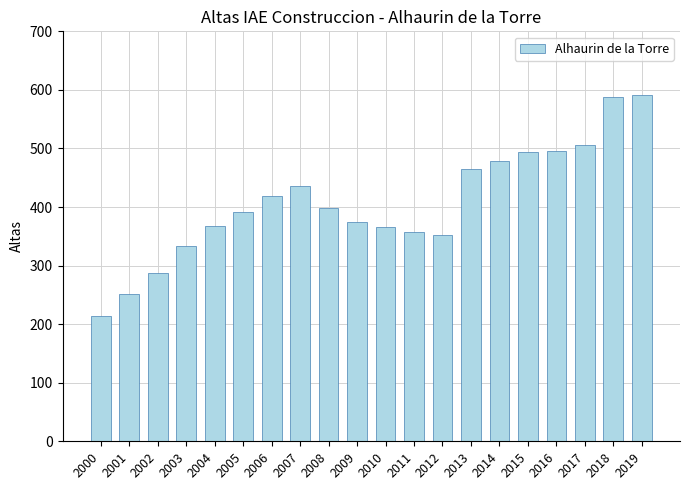

What is the difference between the maximum and minimum values?

378